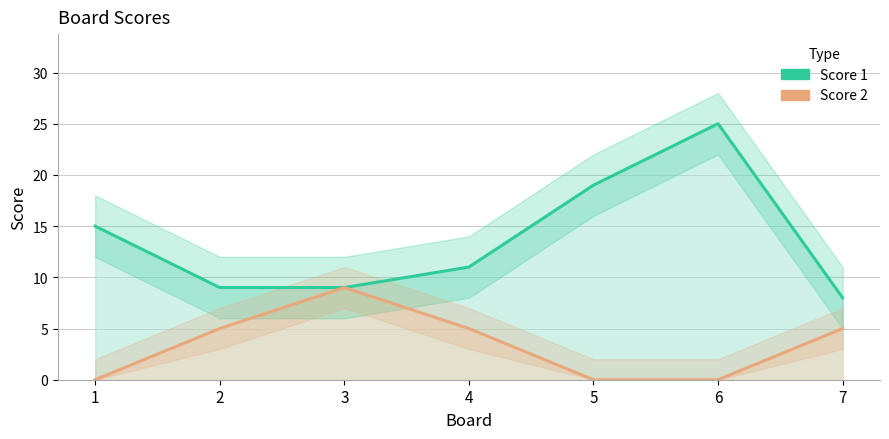

At which category is the sum across all series the highest?

6